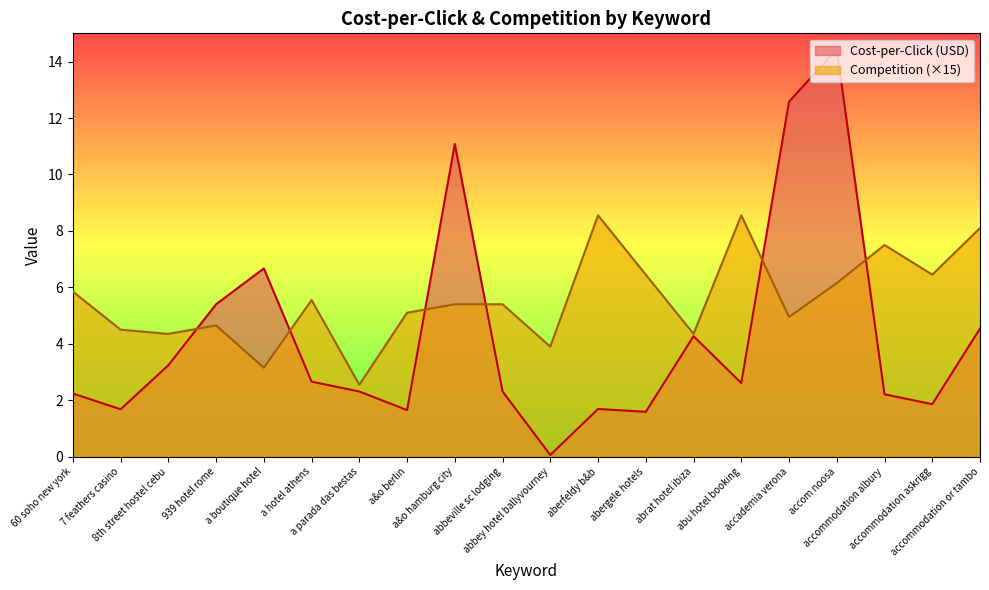

What position from the right is abbey hotel ballyvourney?

10